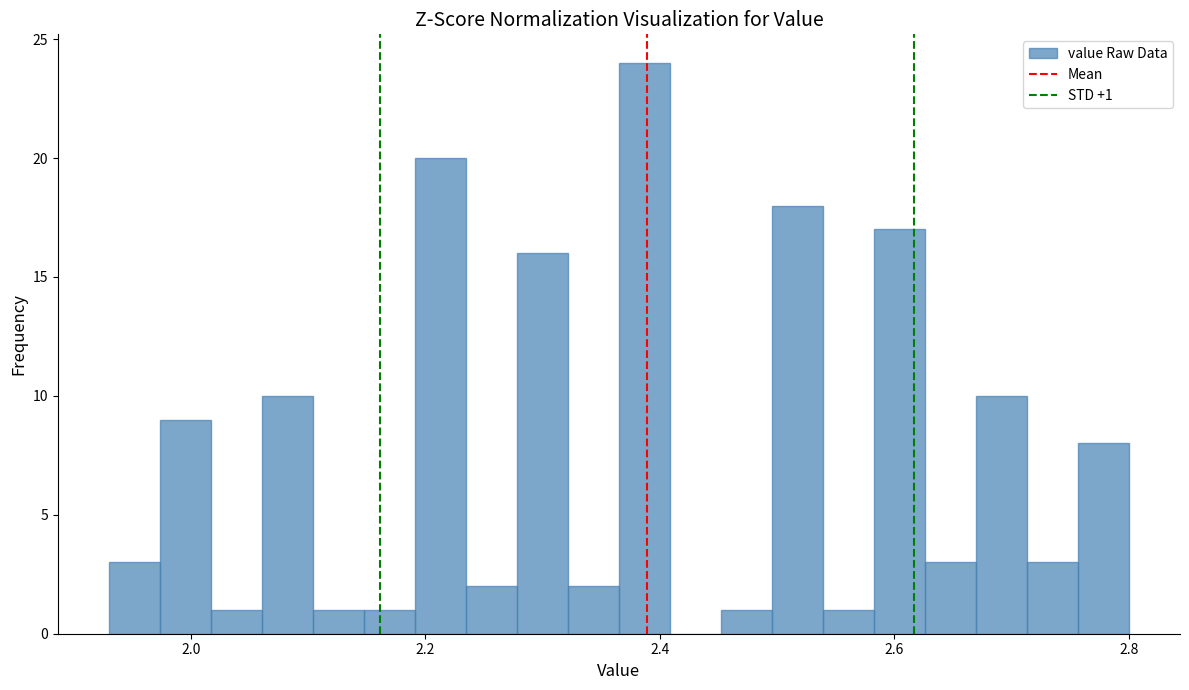

Around what value on the x-axis is the tallest bar? Give the approximate position of its centre, as read against the axis.

2.38